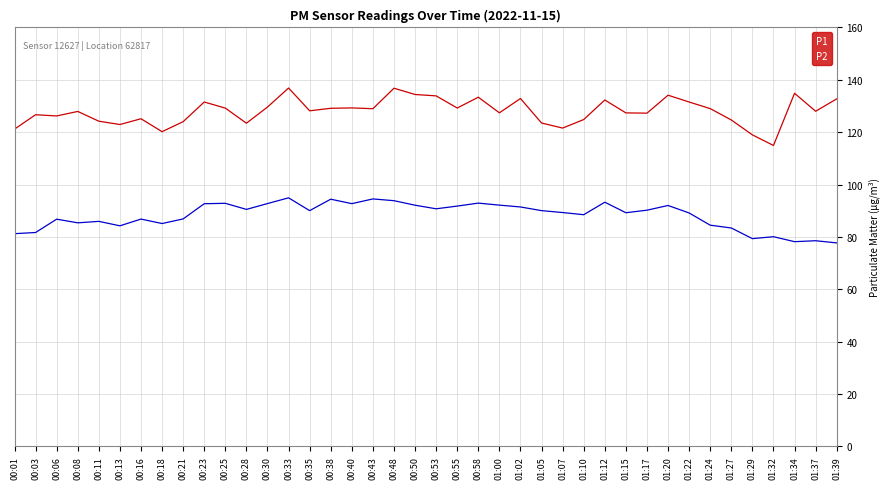

What is the highest value of the P2 series?

94.9